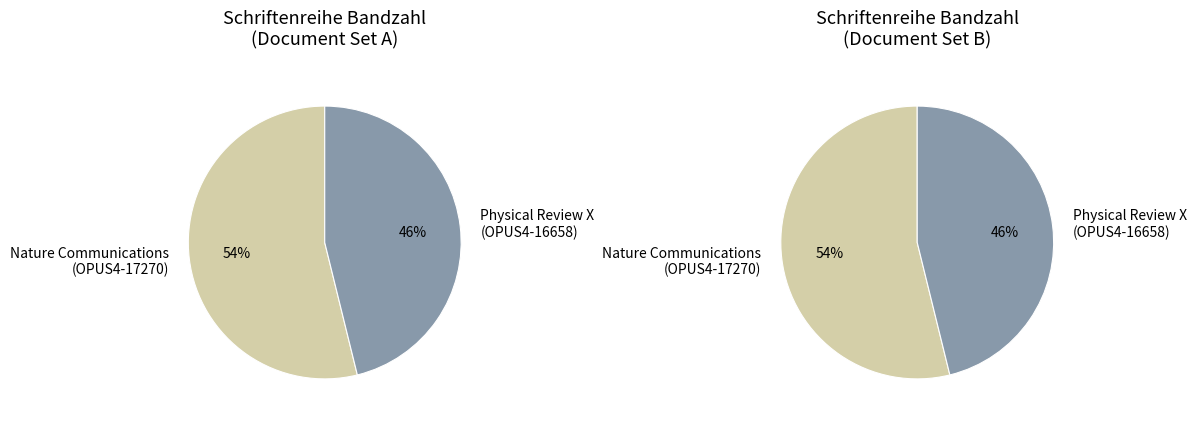

Rank the categories by value from highest to lowest.

Nature Communications (OPUS4-17270), Physical Review X (OPUS4-16658)